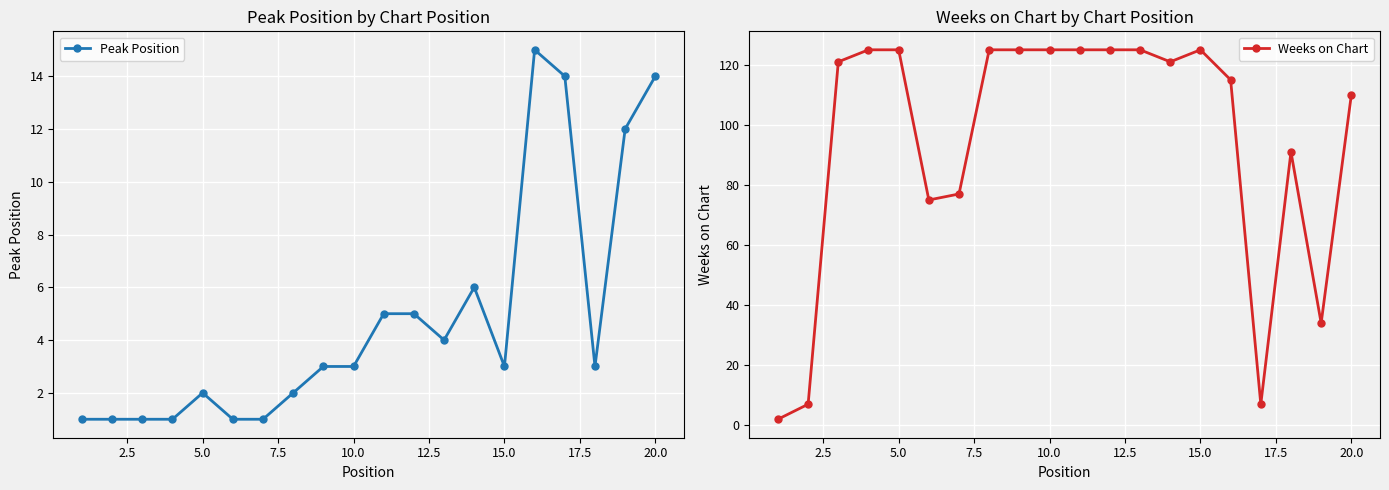

How many lines are shown in the chart?

2